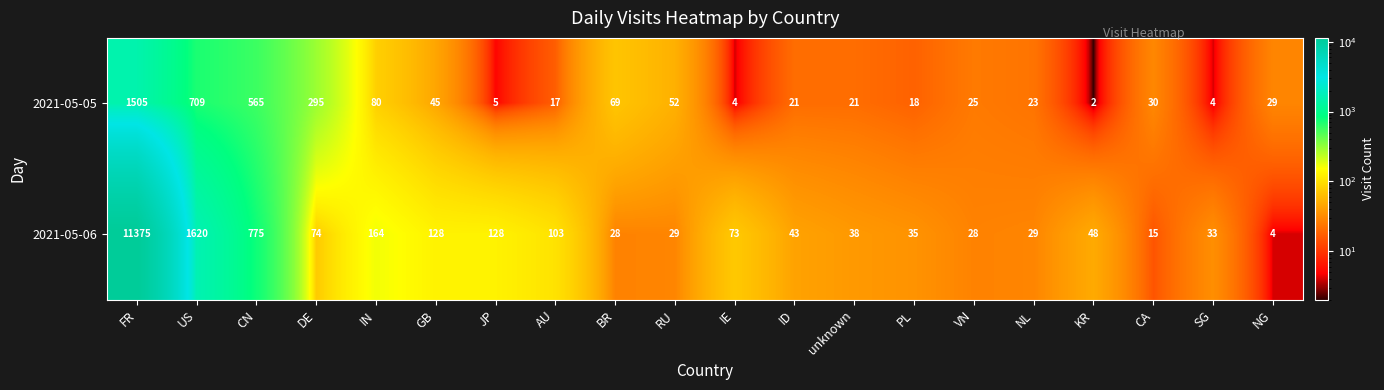

The 2021-05-06 series shows 28 at VN. True or false?

True